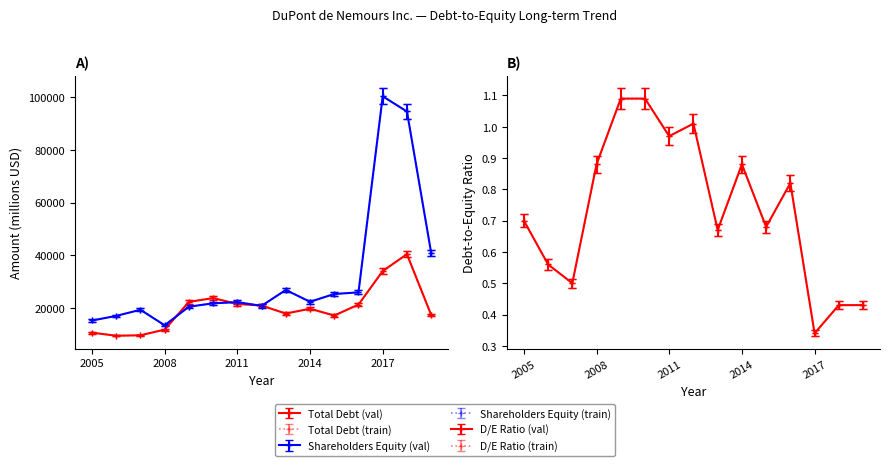

What is the difference between the second highest and second lowest values in the Total Debt series?

23625.3